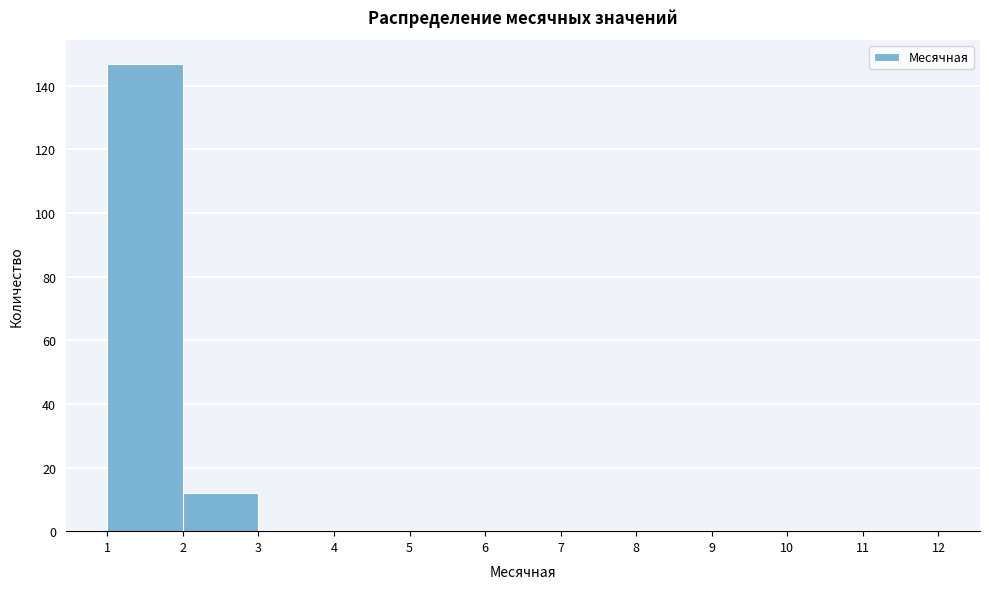

What is the height of the bar covering 2 to 3 on the x-axis? The values are not printed on the chart, so give them approximately, as read against the axis.

12